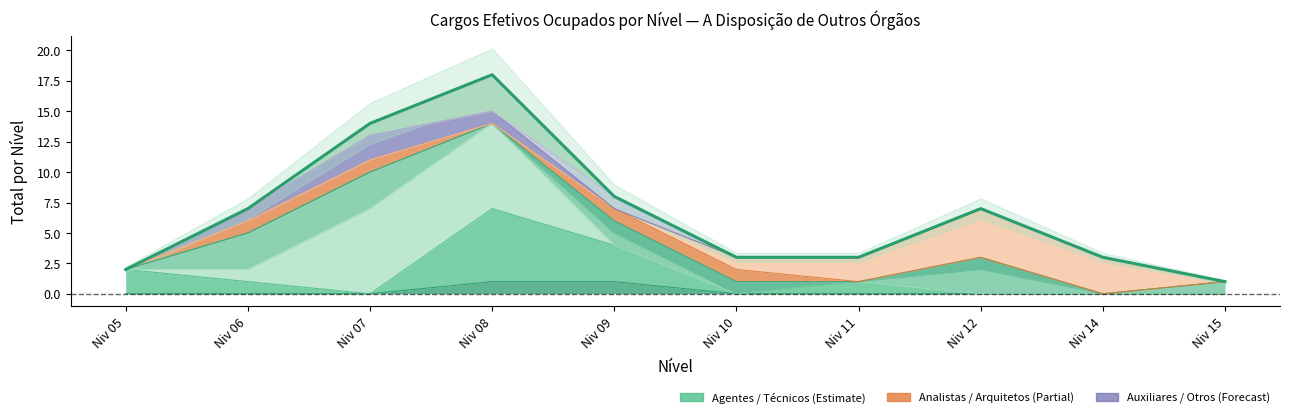

Where is the data nearest to the value 9?

Niv 09